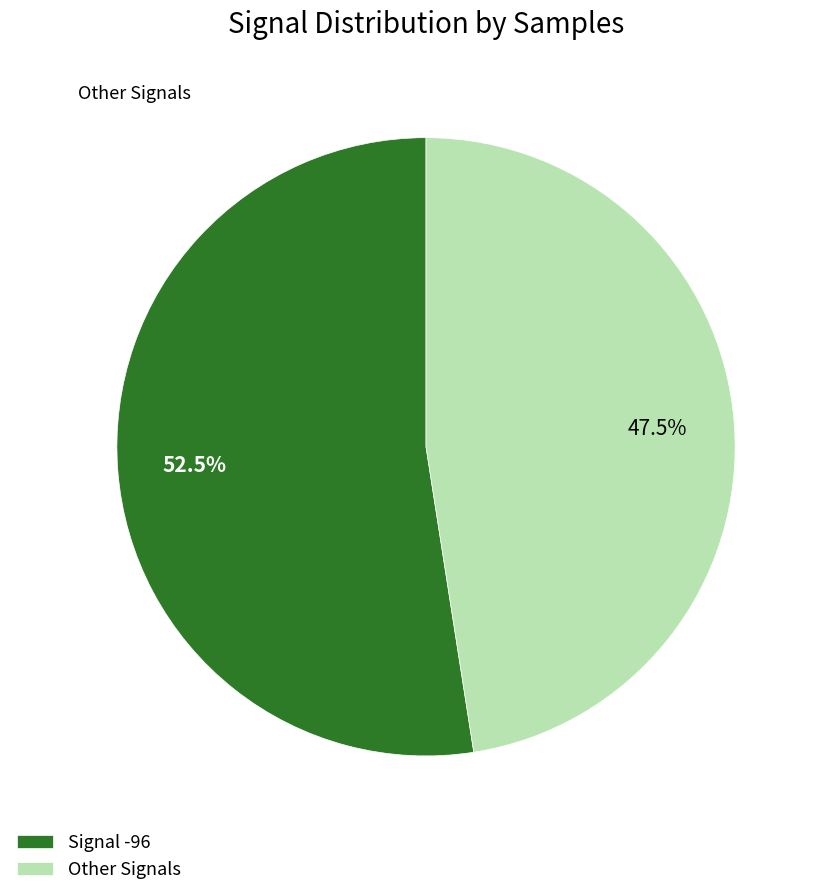

How many slices are in this pie chart?

2